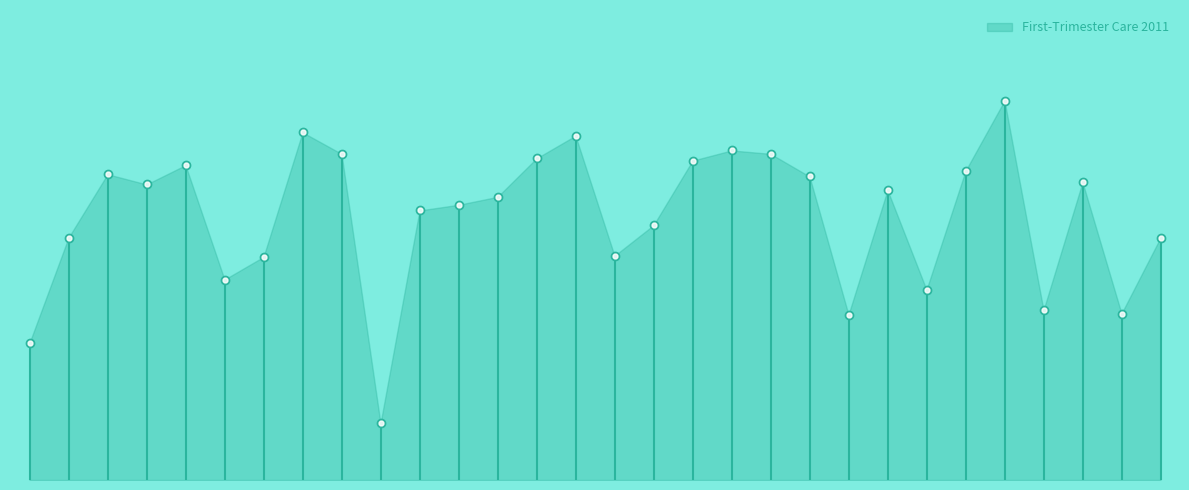

Rank the categories by value from lowest to highest.

Clark, Adams, Grant, Juneau, Jackson, Green Lake, Buffalo, Burnett, Douglas, Ashland, Kenosha, Dunn, Columbia, Crawford, Dane, Green, Bayfield, Jefferson, Forest, Barron, Iowa, Brown, Eau Claire, Dodge, Chippewa, Fond du Lac, Florence, Door, Calumet, Iron